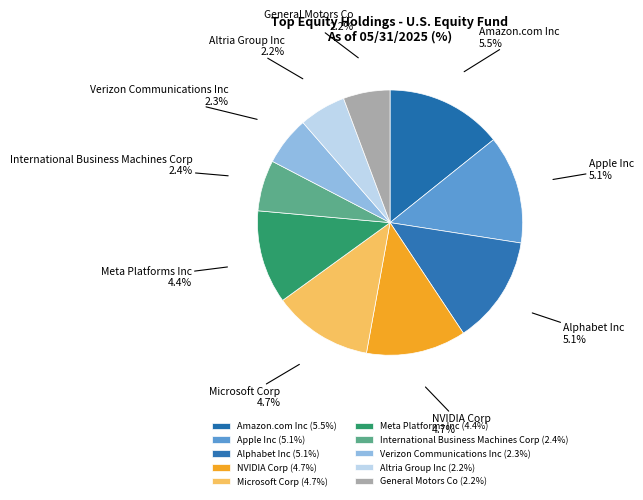

How many slices are in this pie chart?

10